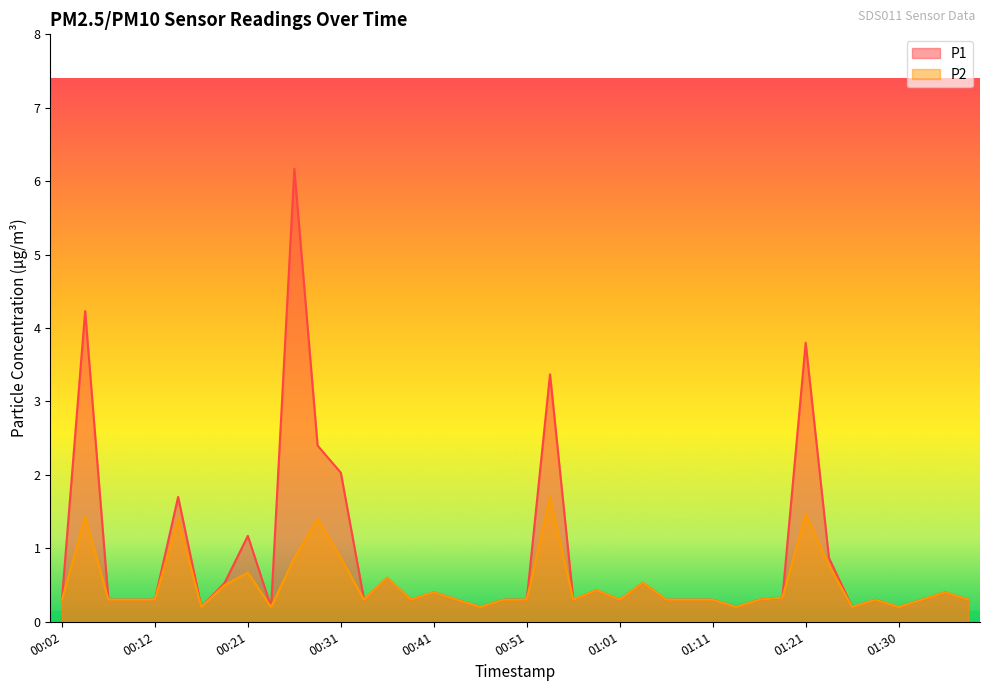

True or false: P2 and P1 cross at least once.

False